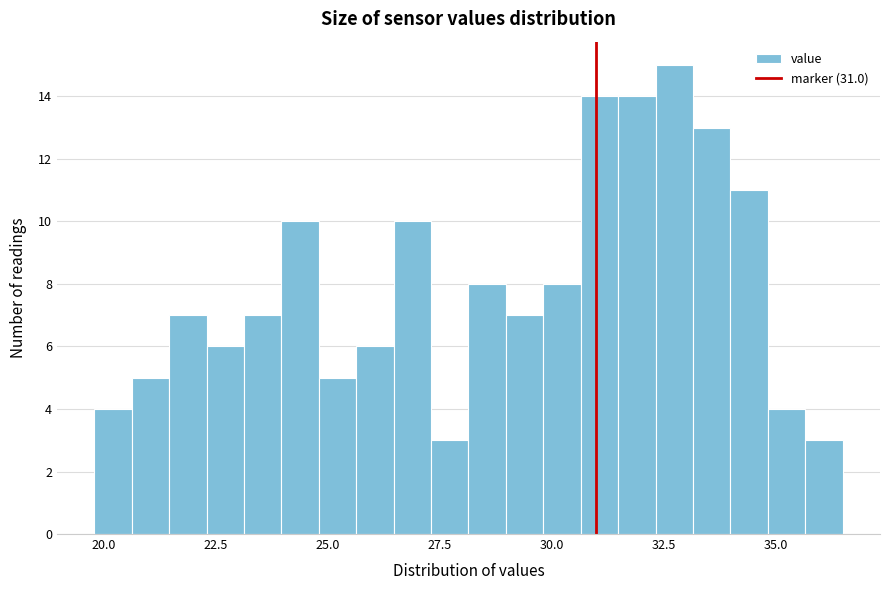

Around what value on the x-axis is the tallest bar? Give the approximate position of its centre, as read against the axis.

32.5